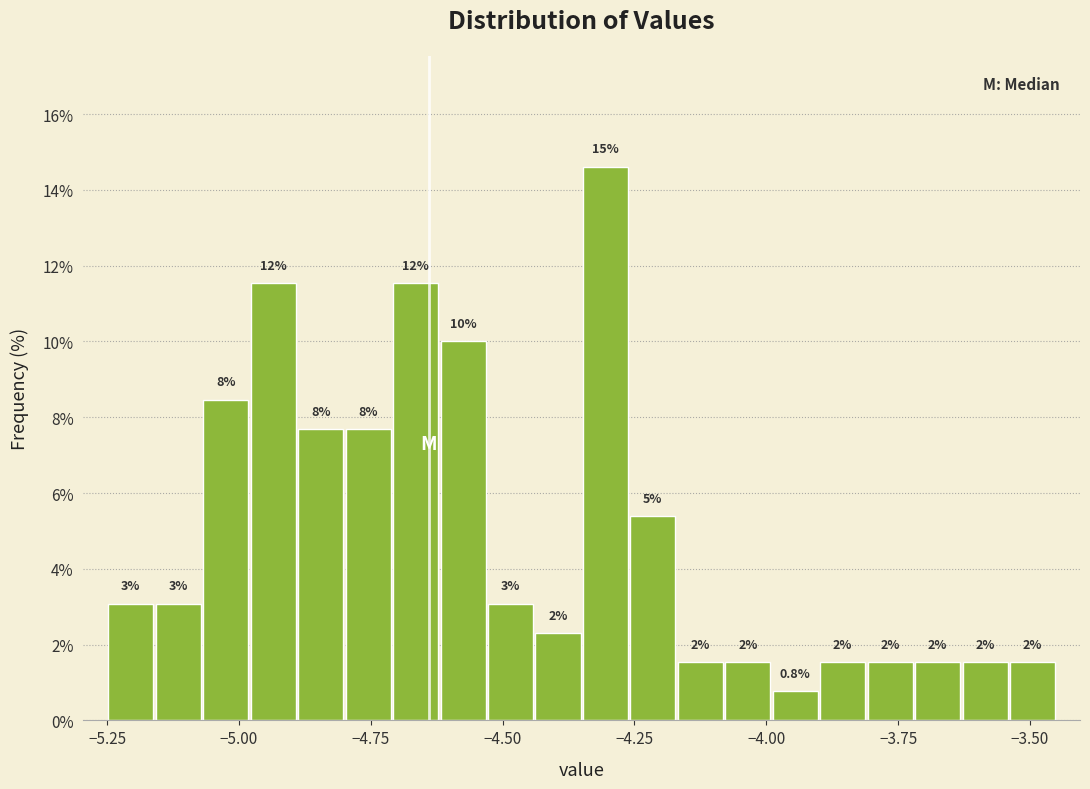

Around what value on the x-axis is the tallest bar? Give the approximate position of its centre, as read against the axis.

-4.30